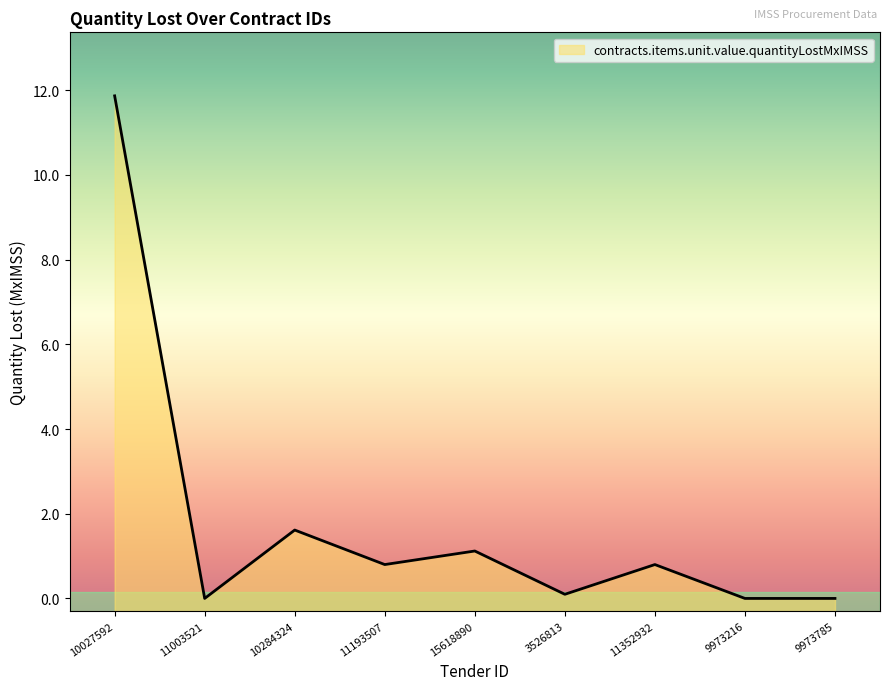

At which category does the chart reach its peak across all series?

10027592